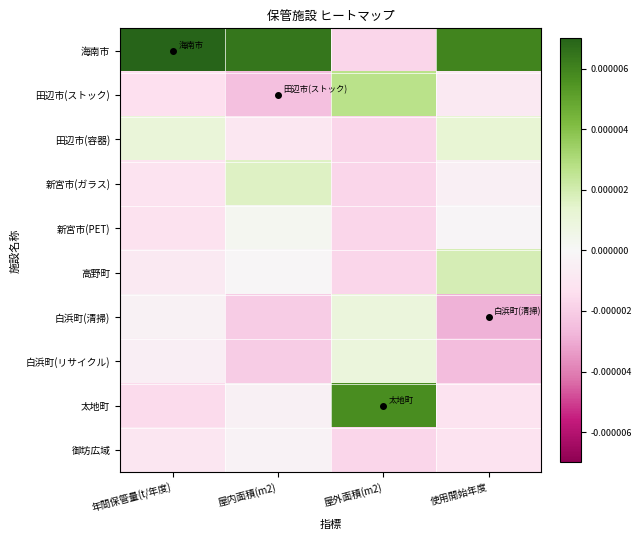

Rank the series by their maximum value, from highest to lowest.

海南市, 太地町, 田辺市(ストック), 高野町, 新宮市(ガラス), 田辺市(容器), 白浜町(清掃), 白浜町(リサイクル), 新宮市(PET), 御坊広域